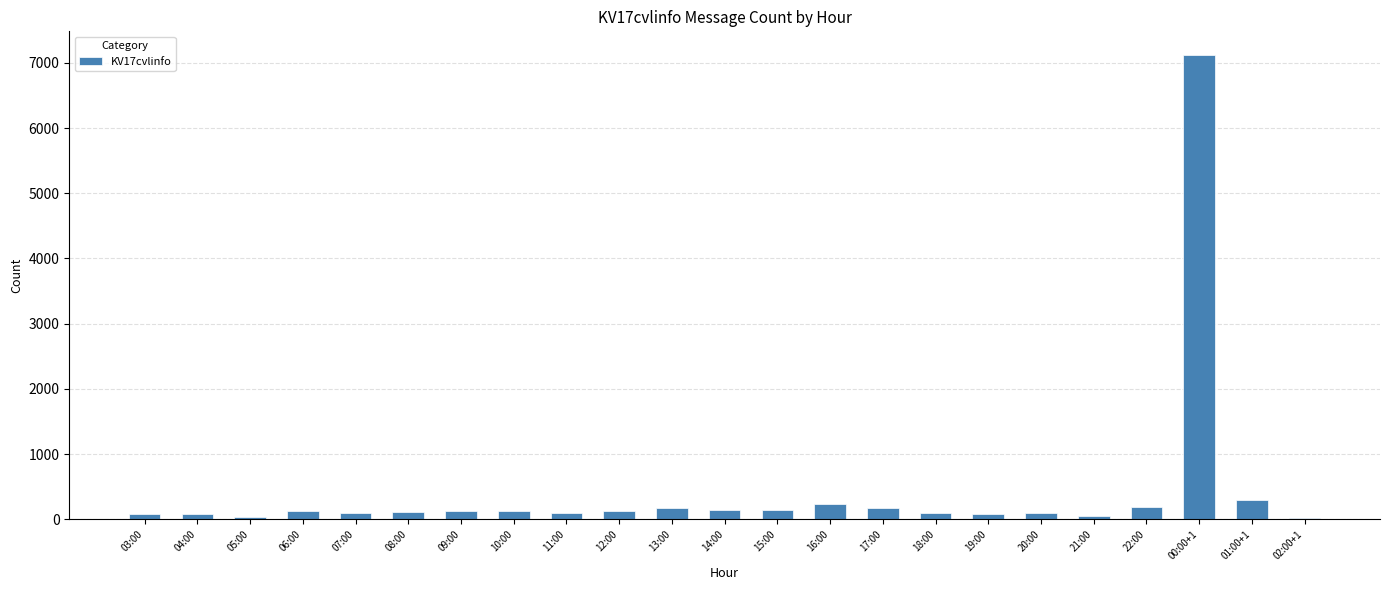

Where is the data nearest to the value 3573?

01:00+1